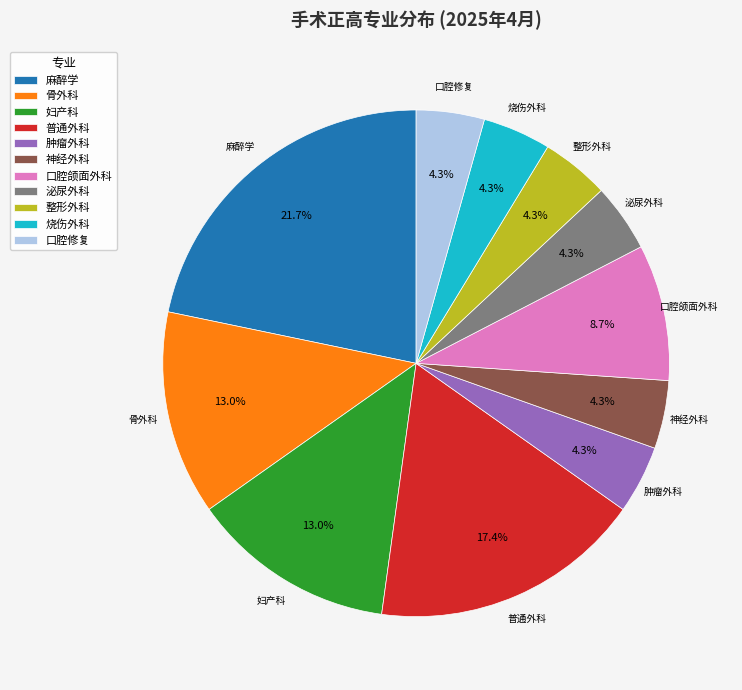

Which category has the biggest portion of the pie?

麻醉学